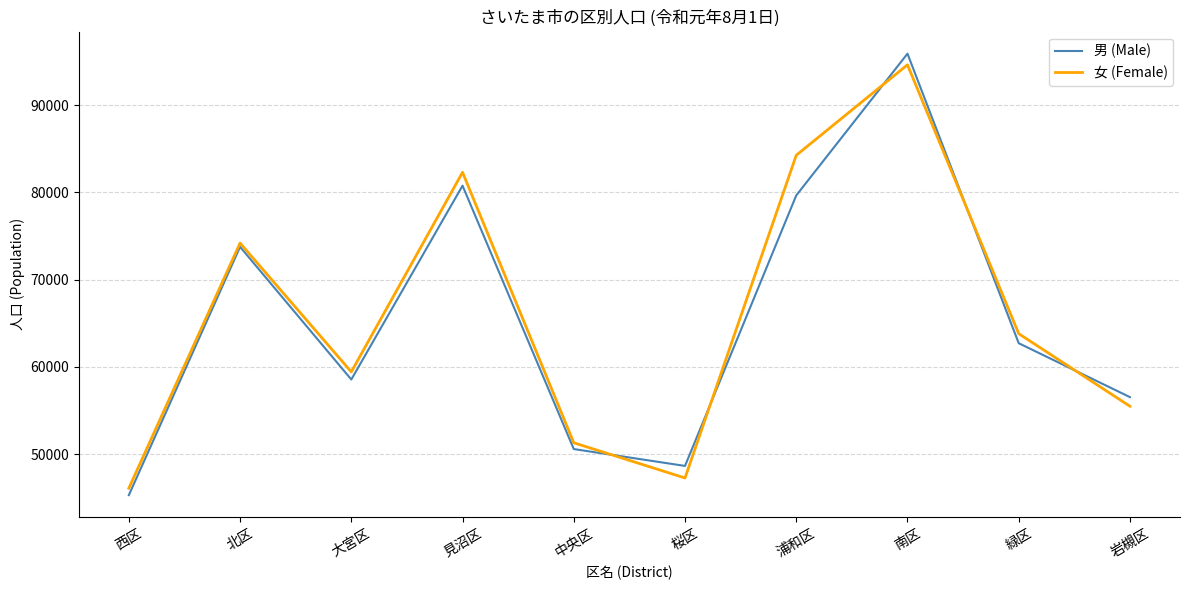

Which series has the widest spread of values?

男 (Male)